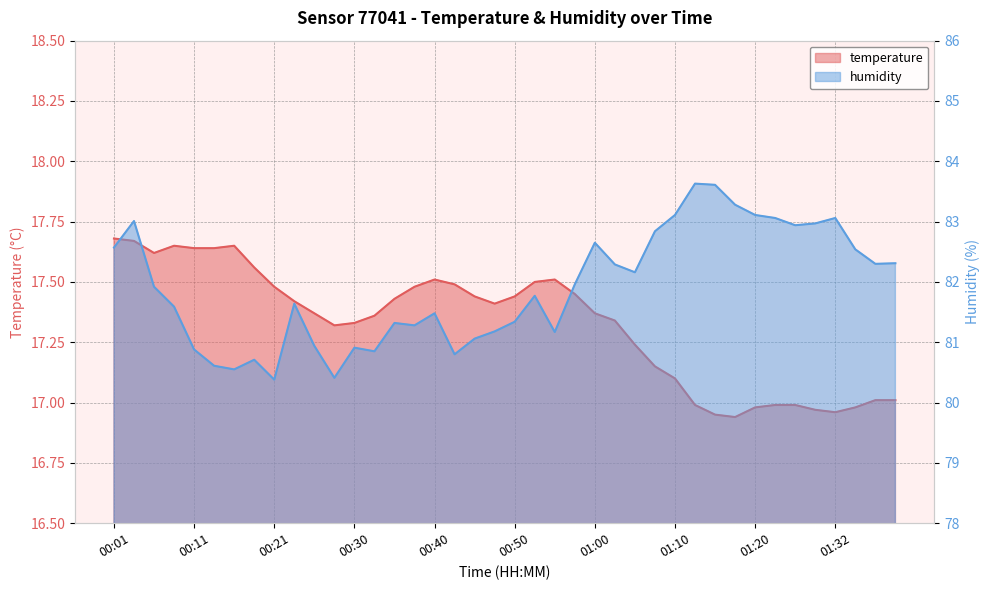

What is the label of the 33rd point from the right?

00:18